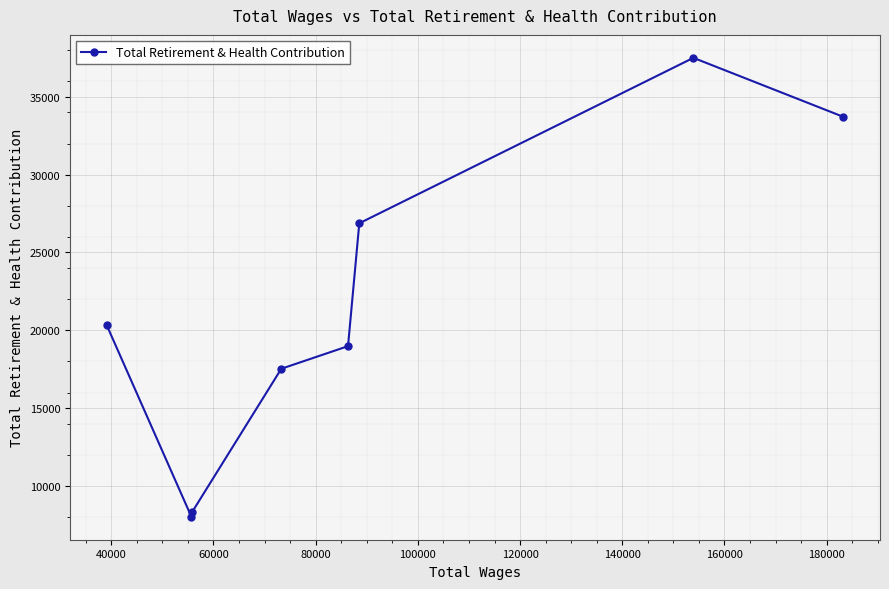

Reading left to right, extract all data points from this chart.

20309	8020	8295	17529	18982	26875	37504	33718